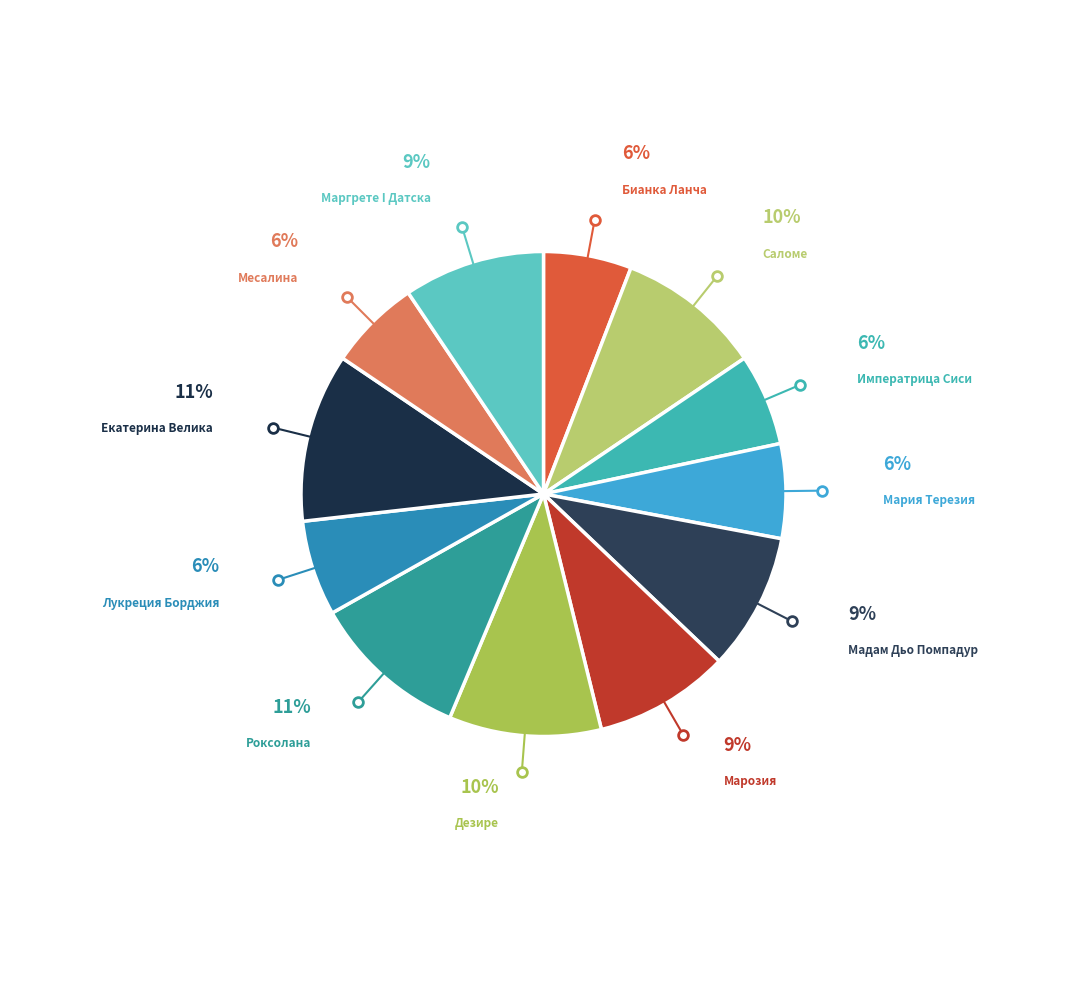

How many segments does this pie chart have?

12